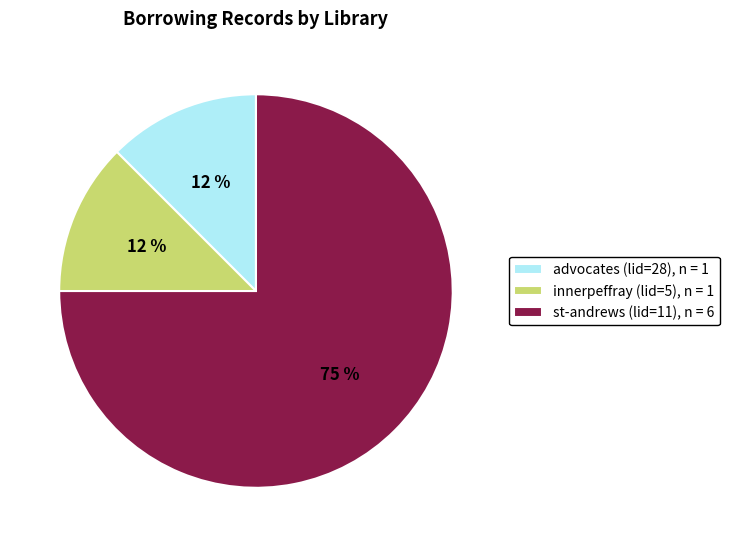

Count the number of slices in the pie.

3